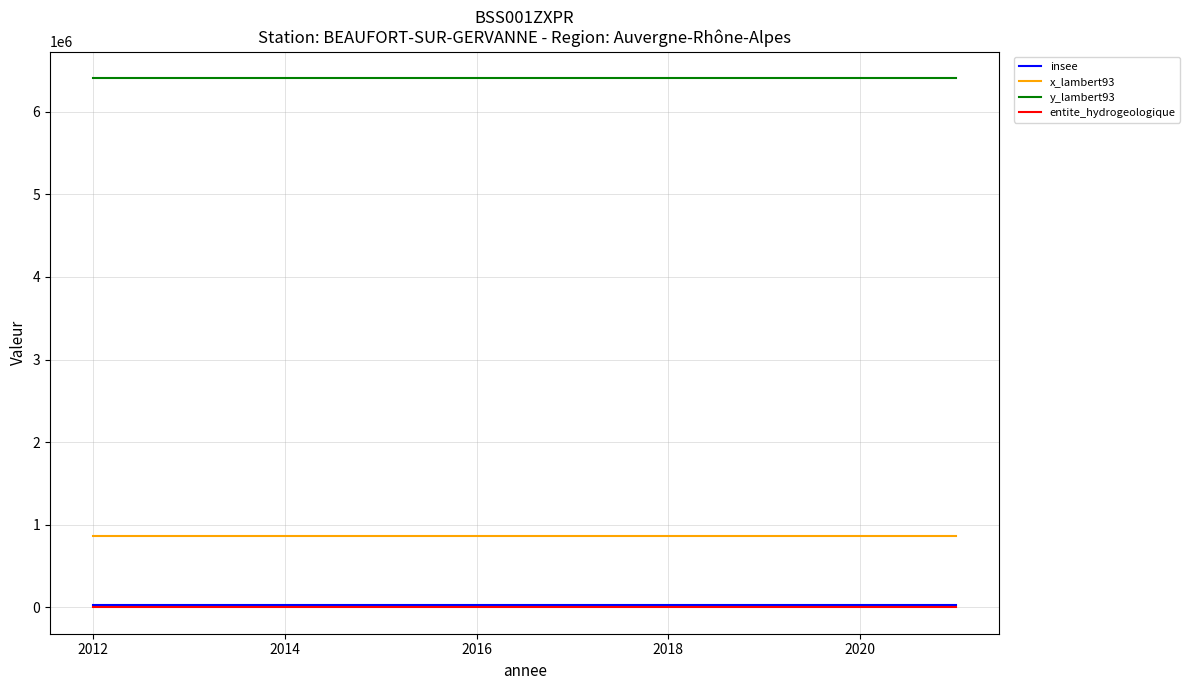

What is the minimum value for x_lambert93?

869104